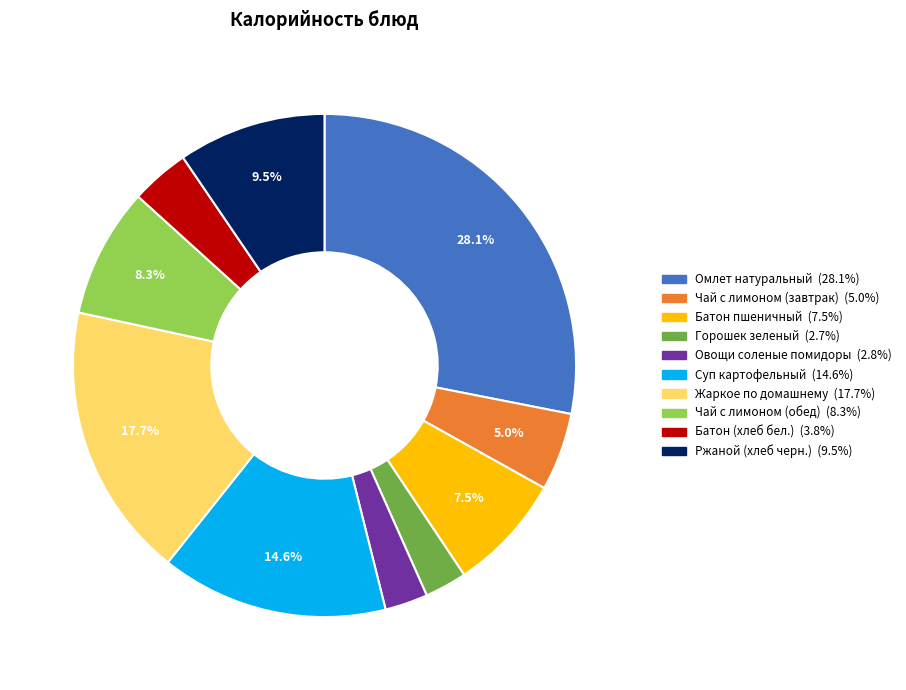

Does any single category account for the majority?

No